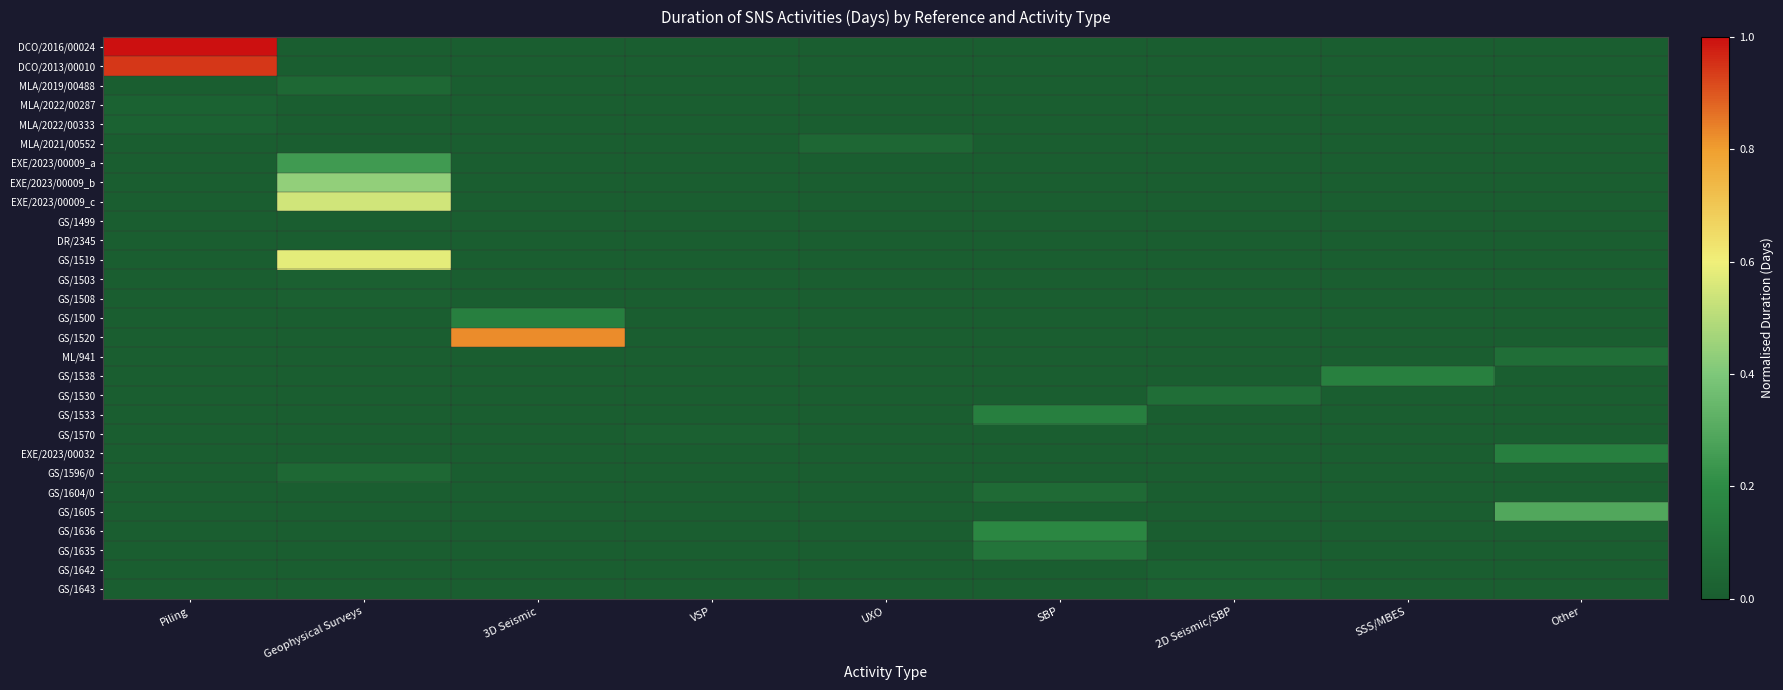

Reading left to right, extract all data points from this chart.

DCO/2016/00024: Piling=1.0	Geophysical Surveys=0.0	3D Seismic=0.0	VSP=0.0	UXO=0.0	SBP=0.0	2D Seismic/SBP=0.0	SSS/MBES=0.0	Other=0.0
DCO/2013/00010: Piling=0.9	Geophysical Surveys=0.0	3D Seismic=0.0	VSP=0.0	UXO=0.0	SBP=0.0	2D Seismic/SBP=0.0	SSS/MBES=0.0	Other=0.0
MLA/2019/00488: Piling=0.0	Geophysical Surveys=0.1	3D Seismic=0.0	VSP=0.0	UXO=0.0	SBP=0.0	2D Seismic/SBP=0.0	SSS/MBES=0.0	Other=0.0
MLA/2022/00287: Piling=0.0	Geophysical Surveys=0.0	3D Seismic=0.0	VSP=0.0	UXO=0.0	SBP=0.0	2D Seismic/SBP=0.0	SSS/MBES=0.0	Other=0.0
MLA/2022/00333: Piling=0.0	Geophysical Surveys=0.0	3D Seismic=0.0	VSP=0.0	UXO=0.0	SBP=0.0	2D Seismic/SBP=0.0	SSS/MBES=0.0	Other=0.0
MLA/2021/00552: Piling=0.0	Geophysical Surveys=0.0	3D Seismic=0.0	VSP=0.0	UXO=0.0	SBP=0.0	2D Seismic/SBP=0.0	SSS/MBES=0.0	Other=0.0
EXE/2023/00009_a: Piling=0.0	Geophysical Surveys=0.2	3D Seismic=0.0	VSP=0.0	UXO=0.0	SBP=0.0	2D Seismic/SBP=0.0	SSS/MBES=0.0	Other=0.0
EXE/2023/00009_b: Piling=0.0	Geophysical Surveys=0.4	3D Seismic=0.0	VSP=0.0	UXO=0.0	SBP=0.0	2D Seismic/SBP=0.0	SSS/MBES=0.0	Other=0.0
EXE/2023/00009_c: Piling=0.0	Geophysical Surveys=0.5	3D Seismic=0.0	VSP=0.0	UXO=0.0	SBP=0.0	2D Seismic/SBP=0.0	SSS/MBES=0.0	Other=0.0
GS/1499: Piling=0.0	Geophysical Surveys=0.0	3D Seismic=0.0	VSP=0.0	UXO=0.0	SBP=0.0	2D Seismic/SBP=0.0	SSS/MBES=0.0	Other=0.0
DR/2345: Piling=0.0	Geophysical Surveys=0.0	3D Seismic=0.0	VSP=0.0	UXO=0.0	SBP=0.0	2D Seismic/SBP=0.0	SSS/MBES=0.0	Other=0.0
GS/1519: Piling=0.0	Geophysical Surveys=0.6	3D Seismic=0.0	VSP=0.0	UXO=0.0	SBP=0.0	2D Seismic/SBP=0.0	SSS/MBES=0.0	Other=0.0
GS/1503: Piling=0.0	Geophysical Surveys=0.0	3D Seismic=0.0	VSP=0.0	UXO=0.0	SBP=0.0	2D Seismic/SBP=0.0	SSS/MBES=0.0	Other=0.0
GS/1508: Piling=0.0	Geophysical Surveys=0.0	3D Seismic=0.0	VSP=0.0	UXO=0.0	SBP=0.0	2D Seismic/SBP=0.0	SSS/MBES=0.0	Other=0.0
GS/1500: Piling=0.0	Geophysical Surveys=0.0	3D Seismic=0.1	VSP=0.0	UXO=0.0	SBP=0.0	2D Seismic/SBP=0.0	SSS/MBES=0.0	Other=0.0
GS/1520: Piling=0.0	Geophysical Surveys=0.0	3D Seismic=0.8	VSP=0.0	UXO=0.0	SBP=0.0	2D Seismic/SBP=0.0	SSS/MBES=0.0	Other=0.0
ML/941: Piling=0.0	Geophysical Surveys=0.0	3D Seismic=0.0	VSP=0.0	UXO=0.0	SBP=0.0	2D Seismic/SBP=0.0	SSS/MBES=0.0	Other=0.1
GS/1538: Piling=0.0	Geophysical Surveys=0.0	3D Seismic=0.0	VSP=0.0	UXO=0.0	SBP=0.0	2D Seismic/SBP=0.0	SSS/MBES=0.2	Other=0.0
GS/1530: Piling=0.0	Geophysical Surveys=0.0	3D Seismic=0.0	VSP=0.0	UXO=0.0	SBP=0.0	2D Seismic/SBP=0.1	SSS/MBES=0.0	Other=0.0
GS/1533: Piling=0.0	Geophysical Surveys=0.0	3D Seismic=0.0	VSP=0.0	UXO=0.0	SBP=0.1	2D Seismic/SBP=0.0	SSS/MBES=0.0	Other=0.0
GS/1570: Piling=0.0	Geophysical Surveys=0.0	3D Seismic=0.0	VSP=0.0	UXO=0.0	SBP=0.0	2D Seismic/SBP=0.0	SSS/MBES=0.0	Other=0.0
EXE/2023/00032: Piling=0.0	Geophysical Surveys=0.0	3D Seismic=0.0	VSP=0.0	UXO=0.0	SBP=0.0	2D Seismic/SBP=0.0	SSS/MBES=0.0	Other=0.1
GS/1596/0: Piling=0.0	Geophysical Surveys=0.1	3D Seismic=0.0	VSP=0.0	UXO=0.0	SBP=0.0	2D Seismic/SBP=0.0	SSS/MBES=0.0	Other=0.0
GS/1604/0: Piling=0.0	Geophysical Surveys=0.0	3D Seismic=0.0	VSP=0.0	UXO=0.0	SBP=0.1	2D Seismic/SBP=0.0	SSS/MBES=0.0	Other=0.0
GS/1605: Piling=0.0	Geophysical Surveys=0.0	3D Seismic=0.0	VSP=0.0	UXO=0.0	SBP=0.0	2D Seismic/SBP=0.0	SSS/MBES=0.0	Other=0.3
GS/1636: Piling=0.0	Geophysical Surveys=0.0	3D Seismic=0.0	VSP=0.0	UXO=0.0	SBP=0.2	2D Seismic/SBP=0.0	SSS/MBES=0.0	Other=0.0
GS/1635: Piling=0.0	Geophysical Surveys=0.0	3D Seismic=0.0	VSP=0.0	UXO=0.0	SBP=0.1	2D Seismic/SBP=0.0	SSS/MBES=0.0	Other=0.0
GS/1642: Piling=0.0	Geophysical Surveys=0.0	3D Seismic=0.0	VSP=0.0	UXO=0.0	SBP=0.0	2D Seismic/SBP=0.0	SSS/MBES=0.0	Other=0.0
GS/1643: Piling=0.0	Geophysical Surveys=0.0	3D Seismic=0.0	VSP=0.0	UXO=0.0	SBP=0.0	2D Seismic/SBP=0.0	SSS/MBES=0.0	Other=0.0